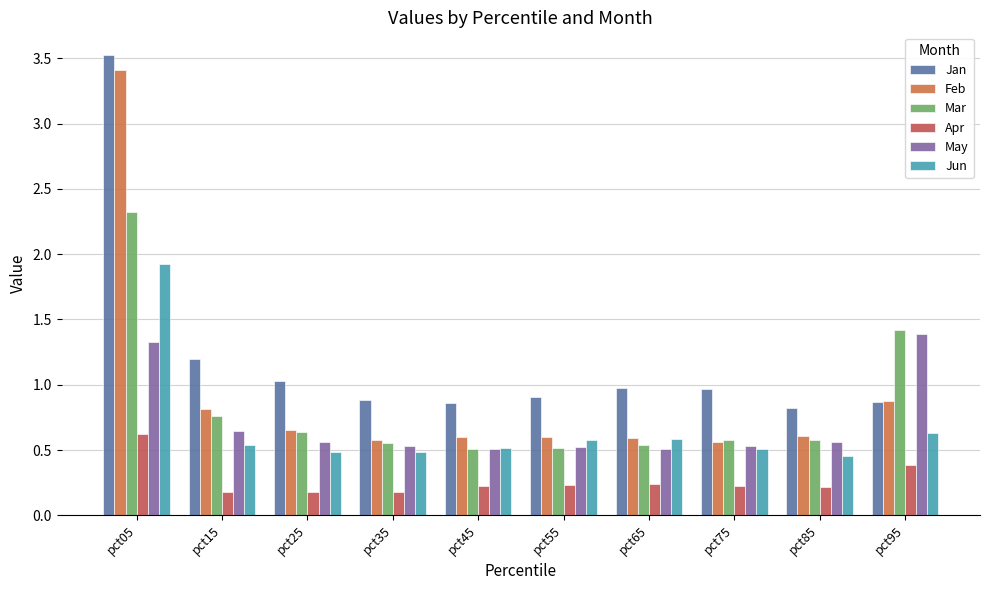

Reading left to right, list all the values displayed in this chart.

Jan: pct05=3.5	pct15=1.2	pct25=1.0	pct35=0.9	pct45=0.9	pct55=0.9	pct65=1.0	pct75=1.0	pct85=0.8	pct95=0.9
Feb: pct05=3.4	pct15=0.8	pct25=0.7	pct35=0.6	pct45=0.6	pct55=0.6	pct65=0.6	pct75=0.6	pct85=0.6	pct95=0.9
Mar: pct05=2.3	pct15=0.8	pct25=0.6	pct35=0.6	pct45=0.5	pct55=0.5	pct65=0.5	pct75=0.6	pct85=0.6	pct95=1.4
Apr: pct05=0.6	pct15=0.2	pct25=0.2	pct35=0.2	pct45=0.2	pct55=0.2	pct65=0.2	pct75=0.2	pct85=0.2	pct95=0.4
May: pct05=1.3	pct15=0.6	pct25=0.6	pct35=0.5	pct45=0.5	pct55=0.5	pct65=0.5	pct75=0.5	pct85=0.6	pct95=1.4
Jun: pct05=1.9	pct15=0.5	pct25=0.5	pct35=0.5	pct45=0.5	pct55=0.6	pct65=0.6	pct75=0.5	pct85=0.5	pct95=0.6